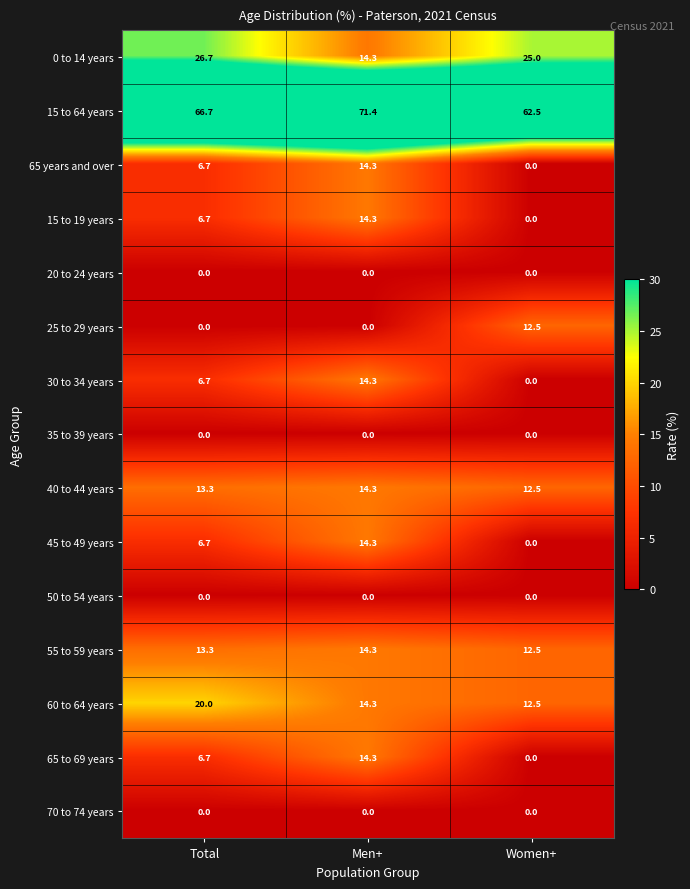

At how many categories does at least one series exceed 31?

3